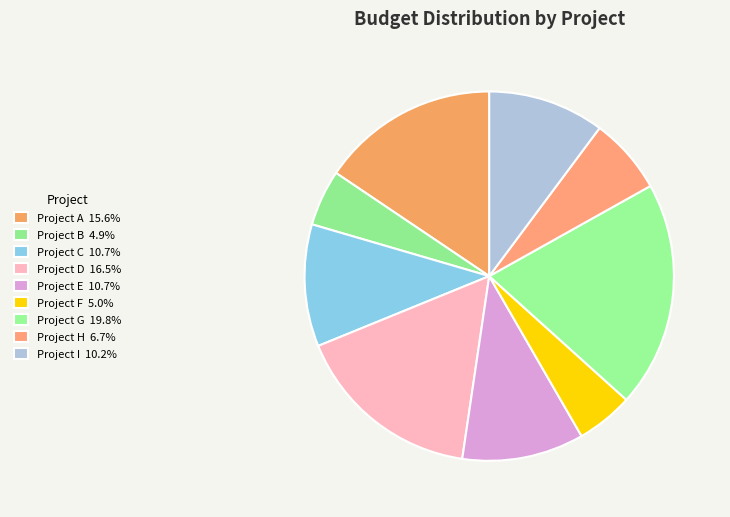

Count the number of slices in the pie.

9